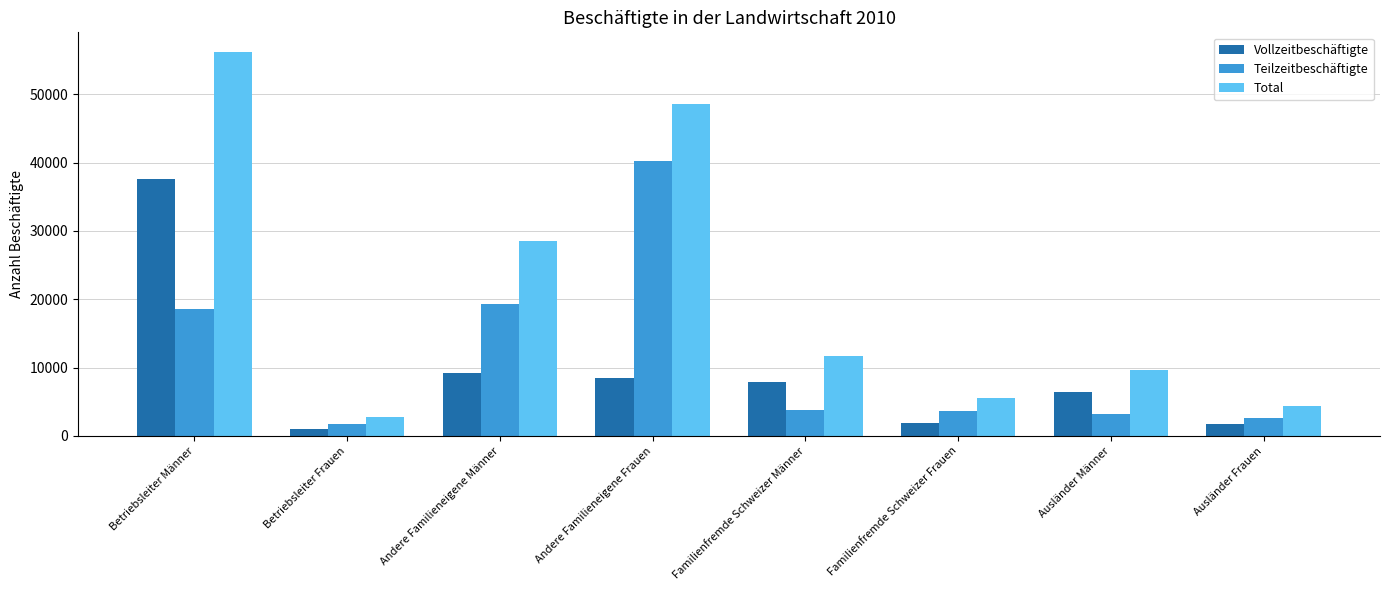

Between Betriebsleiter Frauen and Familienfremde Schweizer Männer, which series saw the biggest shift?

Total